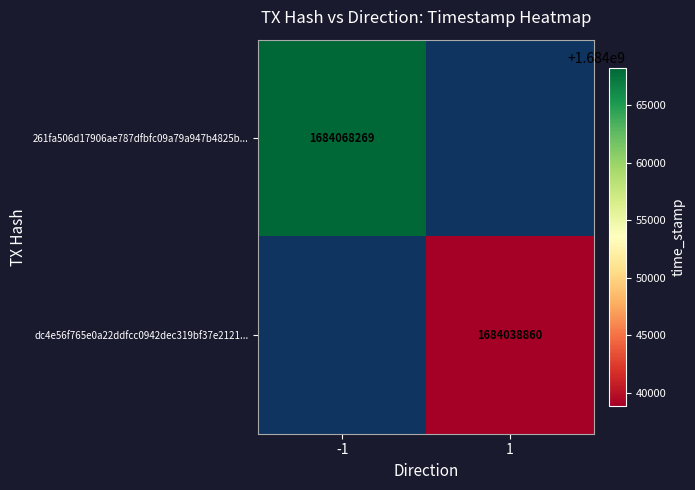

The dc4e56f765e0a22ddfcc0942dec319bf37e2121... series shows 1684038860 at 1. True or false?

True